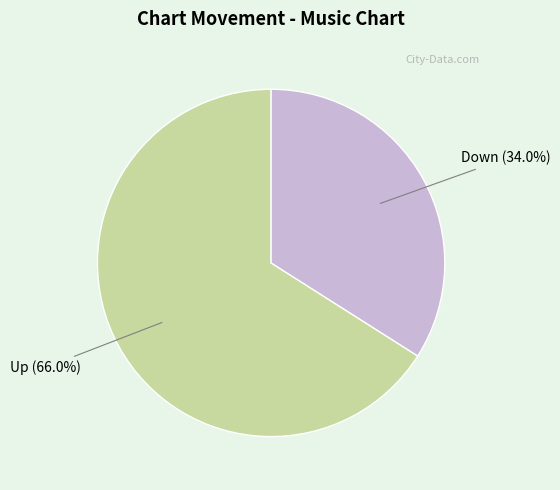

What is the smallest slice in the pie chart?

Down